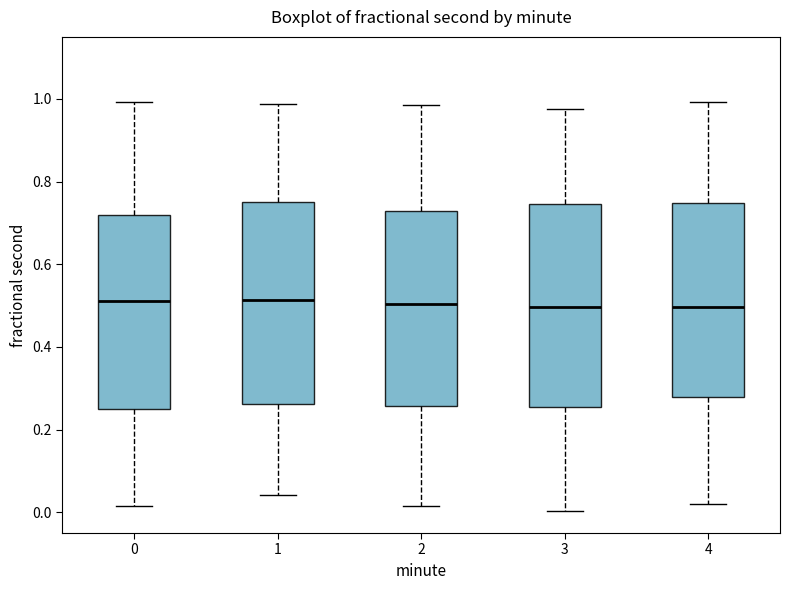

Reading left to right, transcribe this box plot: for each box, give where its median line is, the range the box spans, and where its two whiskers end, as read against the y-axis. The values are not printed on the chart, so give them approximately, as read against the axis.

0: median 0.52, box 0.26 to 0.72, whiskers 0.02 to 1.00
1: median 0.52, box 0.26 to 0.74, whiskers 0.04 to 0.98
2: median 0.50, box 0.26 to 0.72, whiskers 0.02 to 0.98
3: median 0.50, box 0.26 to 0.74, whiskers 0.00 to 0.98
4: median 0.50, box 0.28 to 0.74, whiskers 0.02 to 1.00